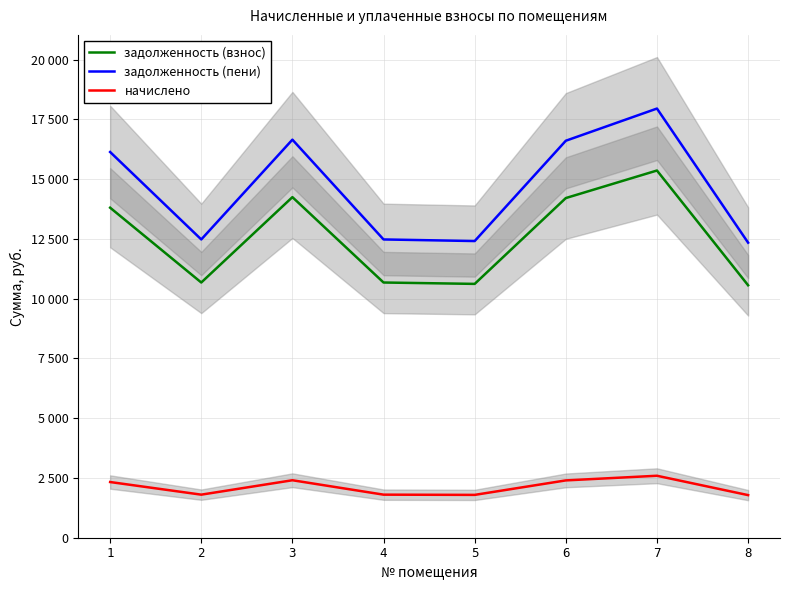

What is the lowest value of the начислено series?

1782.0